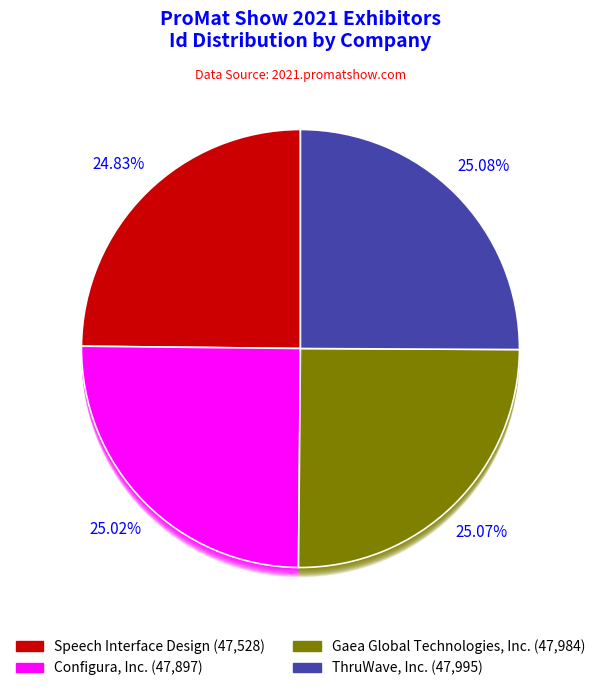

What is the ratio of the value at Configura, Inc. to the value at Speech Interface Design?

1.0